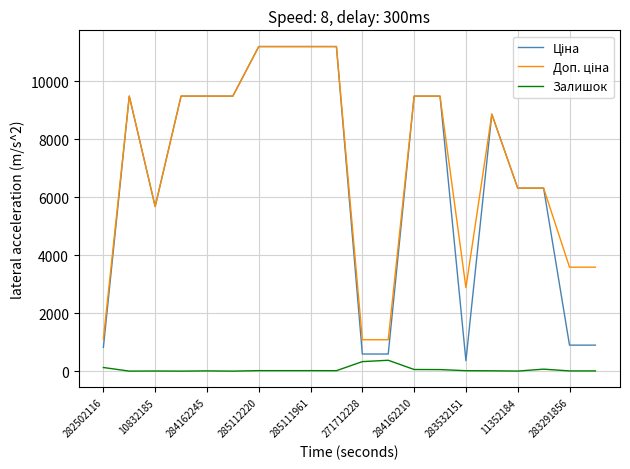

How many lines are shown in the chart?

3